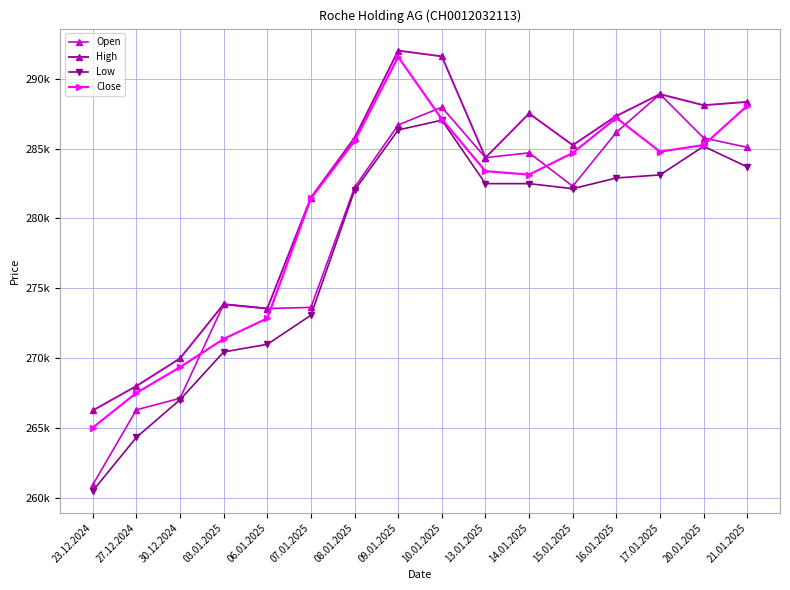

The Open series shows 267119 at 30.12.2024. True or false?

True